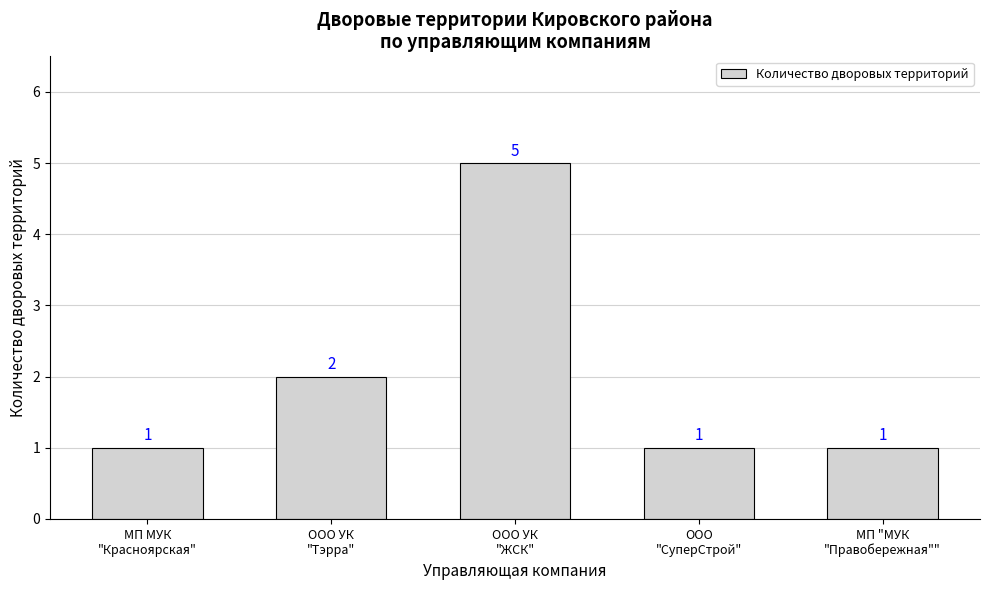

What is the label of the 3rd bar from the right?

ООО УК
"ЖСК"